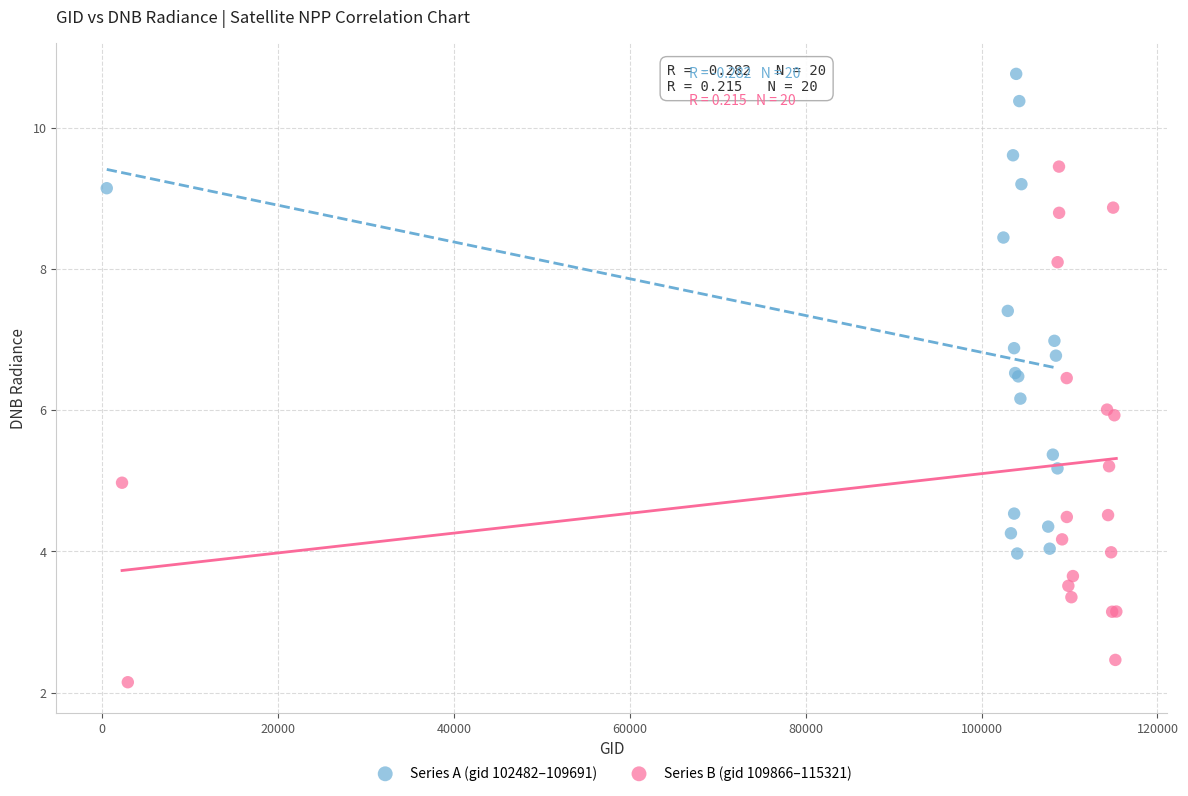

Which series reaches the maximum Y coordinate?

Series A (gid 102482–109691)